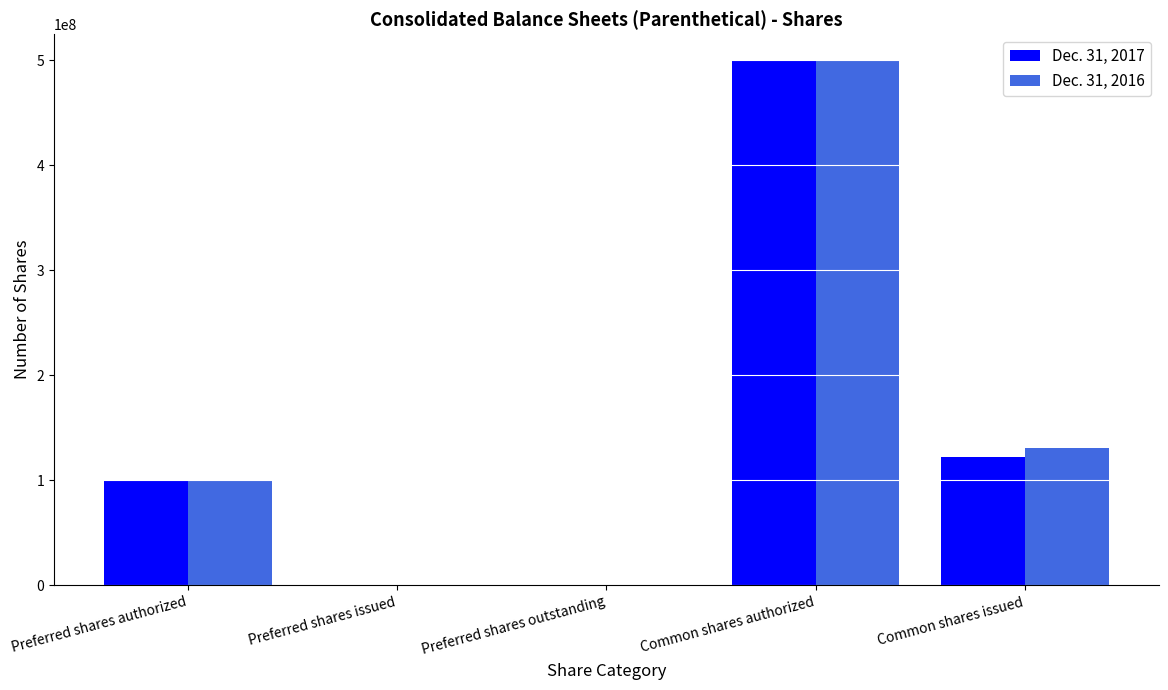

The Dec. 31, 2017 series shows 187697026 at Common shares issued. True or false?

False